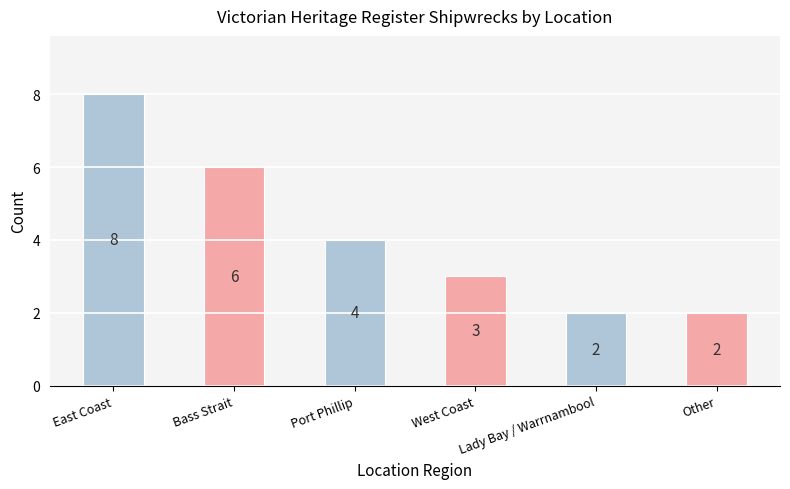

At which label is the value closest to 5?

Bass Strait